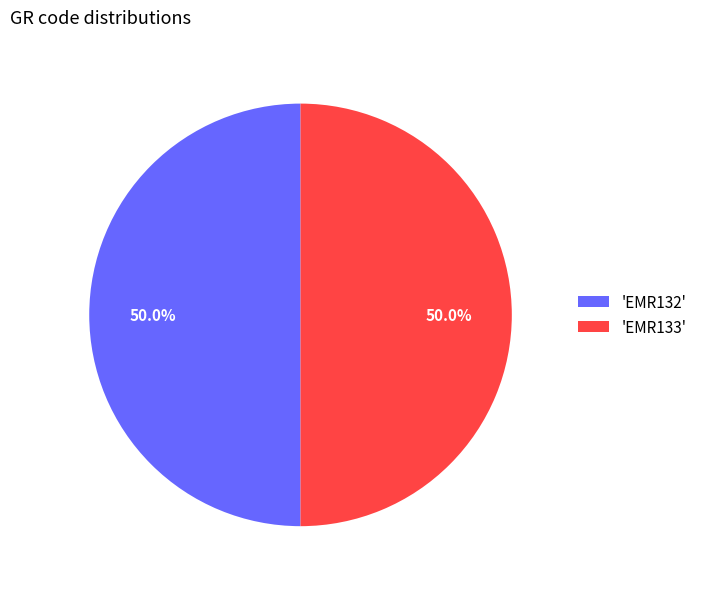

Approximately how many times larger is the value at 'EMR132' compared to 'EMR133'?

1.0